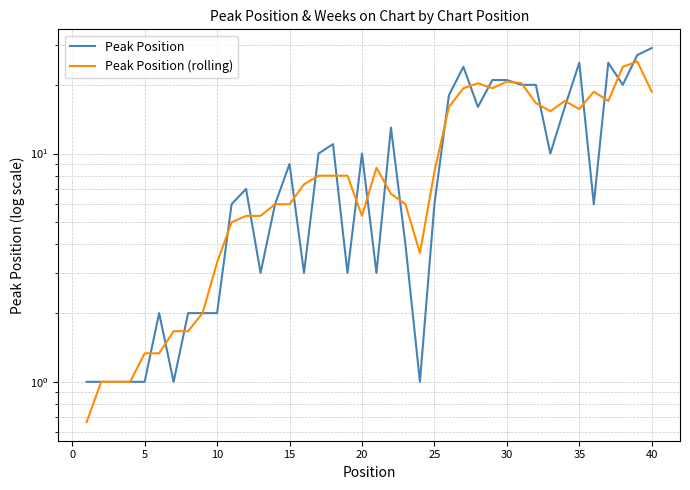

What is the value of the Peak Position point at the 21st from the left?

2.0